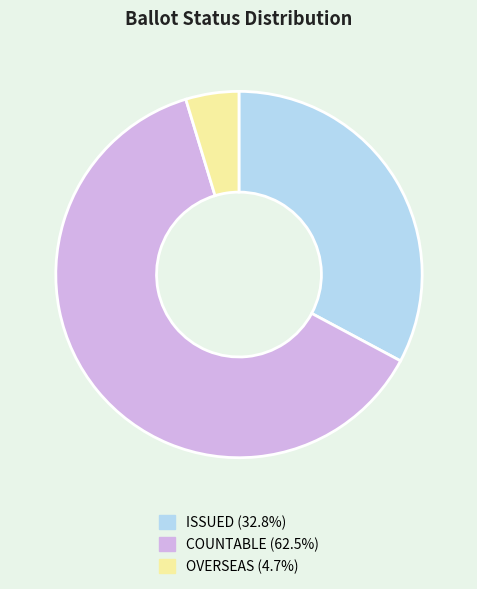

Is there any slice that represents more than half of the pie?

Yes